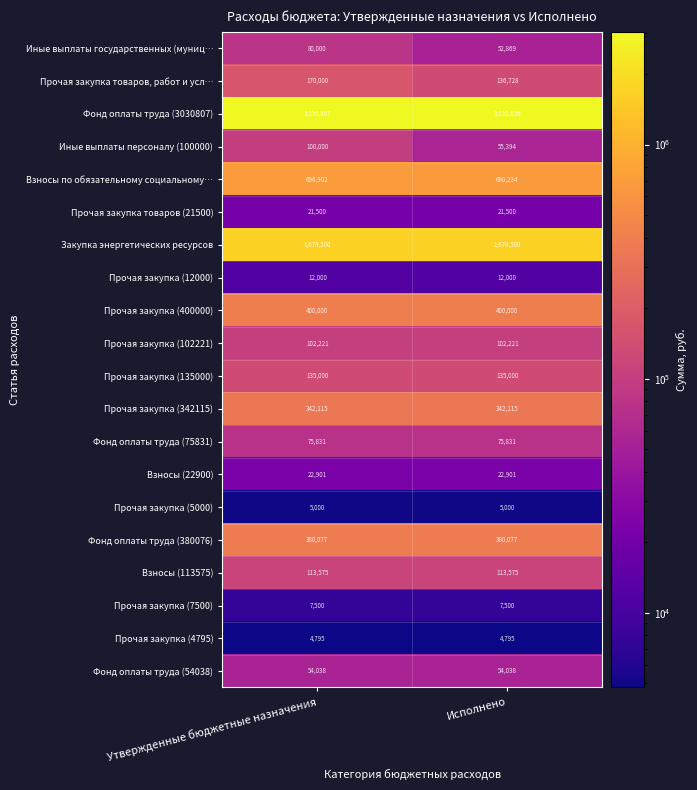

At which label is Фонд оплаты труда (3030807) closest to 3030721?

Исполнено